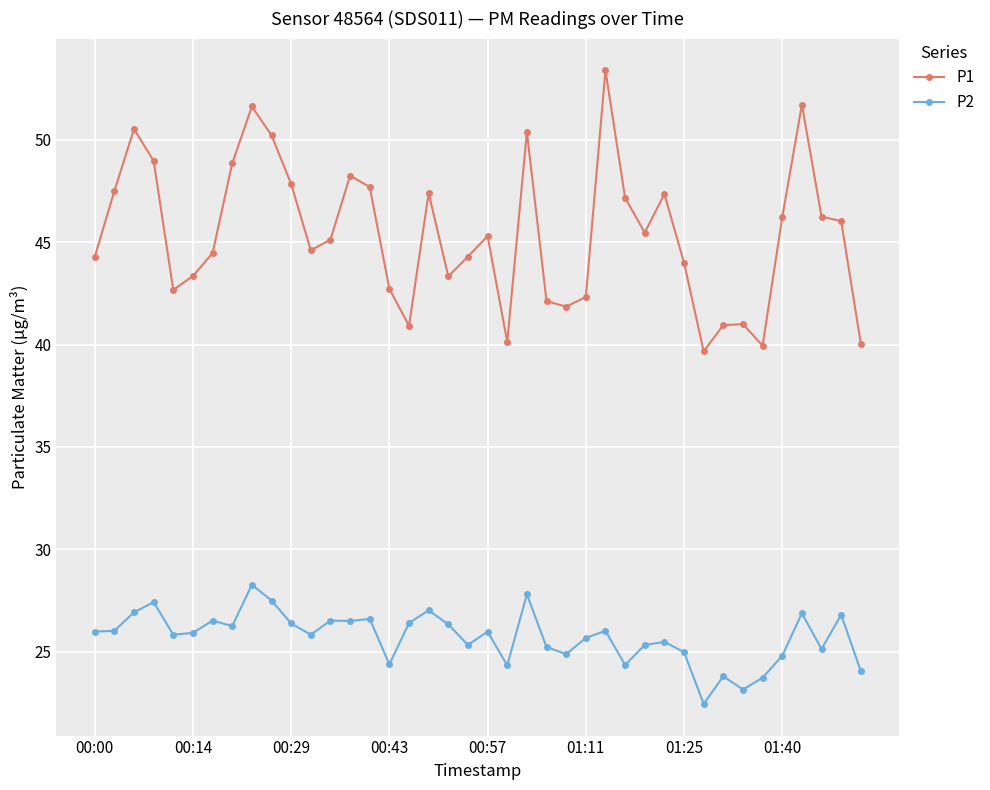

At how many categories does at least one series exceed 39?

40